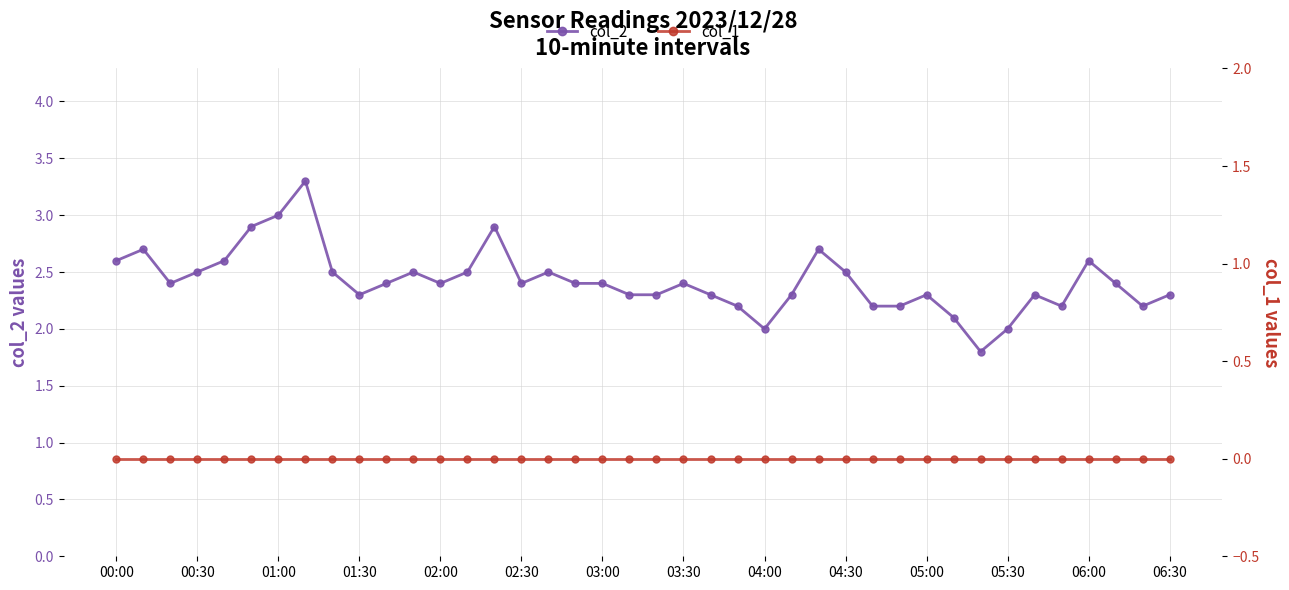

Which series has the largest range (max minus min)?

col_2